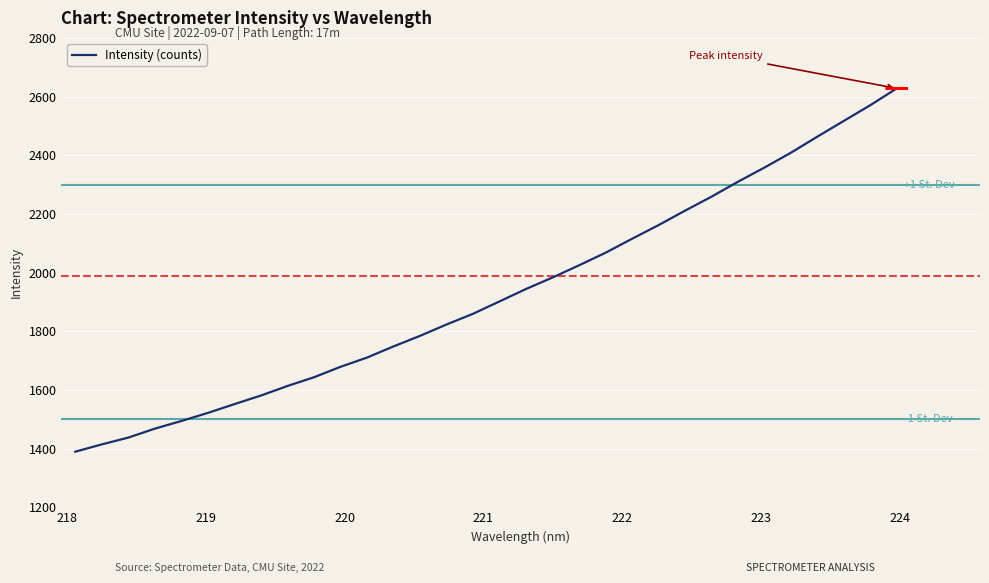

How many values are below 1901?

16